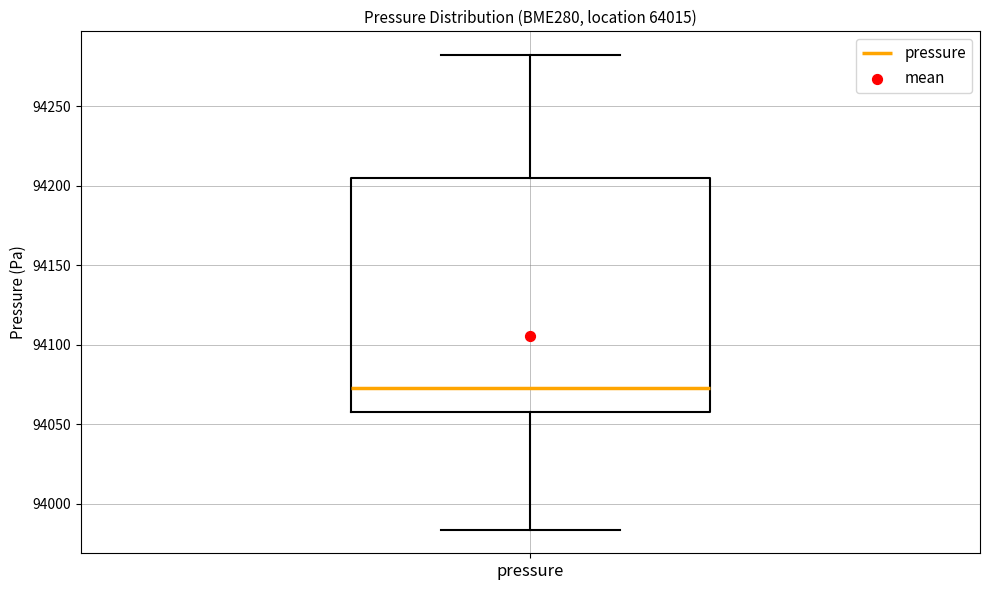

Transcribe this box plot: give where the median line is, the range the box spans, and where the two whiskers end, as read against the y-axis. The values are not printed on the chart, so give them approximately, as read against the axis.

median 94075, box 94060 to 94205, whiskers 93985 to 94280